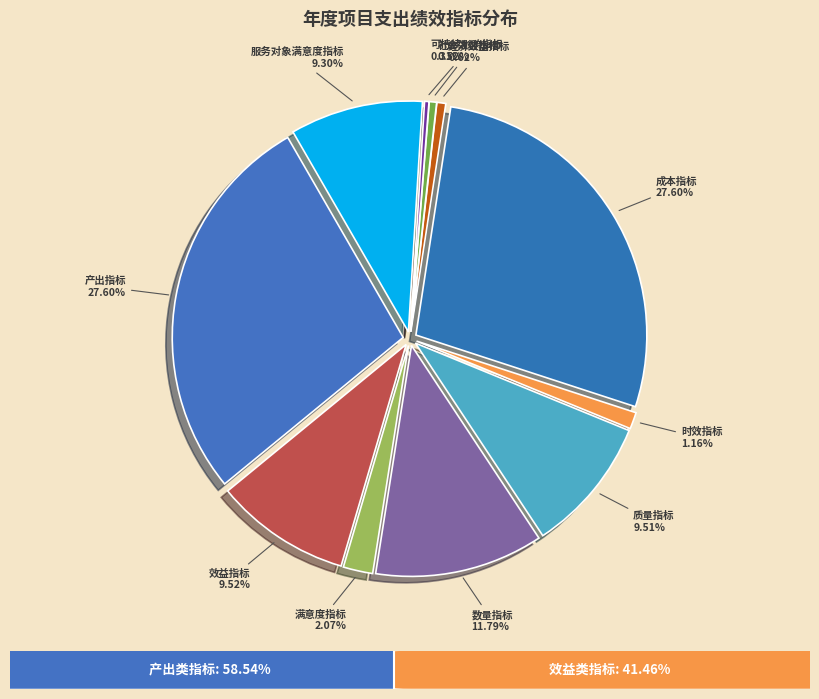

To the nearest percent, what is the average slice percentage?

9%